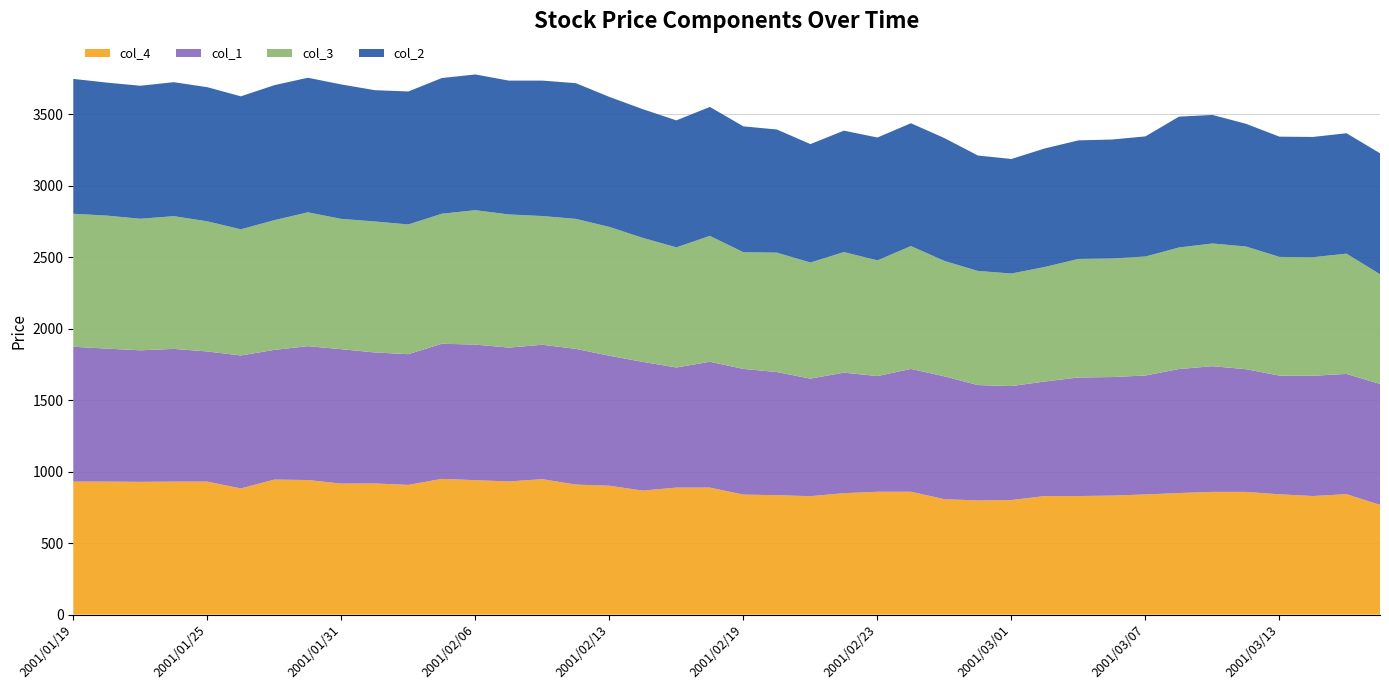

Reading left to right, transcribe all the data shown in this chart.

col_4: 2001/01/19=930	2001/01/22=930	2001/01/23=928	2001/01/24=930	2001/01/25=930	2001/01/26=882	2001/01/29=944	2001/01/30=941	2001/01/31=916	2001/02/01=917	2001/02/02=907	2001/02/05=949	2001/02/06=940	2001/02/07=931	2001/02/08=947	2001/02/09=909	2001/02/13=901	2001/02/14=867	2001/02/15=888	2001/02/16=888	2001/02/19=839	2001/02/20=835	2001/02/21=828	2001/02/22=849	2001/02/23=859	2001/02/26=859	2001/02/27=807	2001/02/28=798	2001/03/01=801	2001/03/02=829	2001/03/05=829	2001/03/06=832	2001/03/07=840	2001/03/08=850	2001/03/09=858	2001/03/12=858	2001/03/13=841	2001/03/14=829	2001/03/15=842	2001/03/16=767
col_1: 2001/01/19=943	2001/01/22=930	2001/01/23=920	2001/01/24=928	2001/01/25=910	2001/01/26=930	2001/01/29=907	2001/01/30=936	2001/01/31=940	2001/02/01=916	2001/02/02=914	2001/02/05=945	2001/02/06=948	2001/02/07=936	2001/02/08=940	2001/02/09=949	2001/02/13=909	2001/02/14=900	2001/02/15=840	2001/02/16=880	2001/02/19=879	2001/02/20=861	2001/02/21=822	2001/02/22=843	2001/02/23=809	2001/02/26=859	2001/02/27=859	2001/02/28=807	2001/03/01=797	2001/03/02=801	2001/03/05=829	2001/03/06=829	2001/03/07=832	2001/03/08=867	2001/03/09=879	2001/03/12=858	2001/03/13=830	2001/03/14=841	2001/03/15=841	2001/03/16=846
col_3: 2001/01/19=930	2001/01/22=930	2001/01/23=920	2001/01/24=928	2001/01/25=910	2001/01/26=882	2001/01/29=907	2001/01/30=936	2001/01/31=911	2001/02/01=916	2001/02/02=907	2001/02/05=909	2001/02/06=940	2001/02/07=931	2001/02/08=900	2001/02/09=909	2001/02/13=901	2001/02/14=867	2001/02/15=840	2001/02/16=880	2001/02/19=816	2001/02/20=835	2001/02/21=812	2001/02/22=843	2001/02/23=809	2001/02/26=859	2001/02/27=807	2001/02/28=798	2001/03/01=787	2001/03/02=801	2001/03/05=829	2001/03/06=829	2001/03/07=832	2001/03/08=850	2001/03/09=858	2001/03/12=858	2001/03/13=830	2001/03/14=829	2001/03/15=841	2001/03/16=767
col_2: 2001/01/19=943	2001/01/22=930	2001/01/23=930	2001/01/24=937	2001/01/25=938	2001/01/26=930	2001/01/29=944	2001/01/30=941	2001/01/31=940	2001/02/01=918	2001/02/02=930	2001/02/05=949	2001/02/06=949	2001/02/07=936	2001/02/08=947	2001/02/09=949	2001/02/13=909	2001/02/14=900	2001/02/15=888	2001/02/16=902	2001/02/19=880	2001/02/20=861	2001/02/21=828	2001/02/22=849	2001/02/23=859	2001/02/26=859	2001/02/27=859	2001/02/28=807	2001/03/01=801	2001/03/02=829	2001/03/05=829	2001/03/06=832	2001/03/07=840	2001/03/08=915	2001/03/09=899	2001/03/12=858	2001/03/13=841	2001/03/14=841	2001/03/15=842	2001/03/16=846